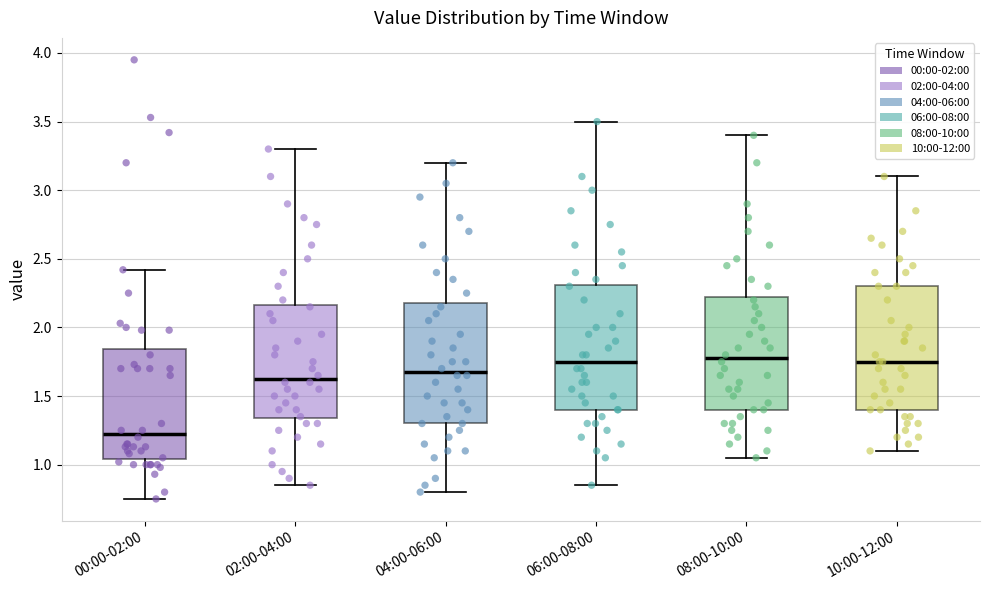

Reading left to right, read every box against the y-axis: the position of its median line, the range the box covers, and the ends of its whiskers. The values are not printed on the chart, so give them approximately, as read against the axis.

00:00-02:00: median 1.25, box 1.05 to 1.85, whiskers 0.75 to 2.40
02:00-04:00: median 1.65, box 1.35 to 2.15, whiskers 0.85 to 3.30
04:00-06:00: median 1.70, box 1.30 to 2.20, whiskers 0.80 to 3.20
06:00-08:00: median 1.75, box 1.40 to 2.30, whiskers 0.85 to 3.50
08:00-10:00: median 1.80, box 1.40 to 2.25, whiskers 1.05 to 3.40
10:00-12:00: median 1.75, box 1.40 to 2.30, whiskers 1.10 to 3.10